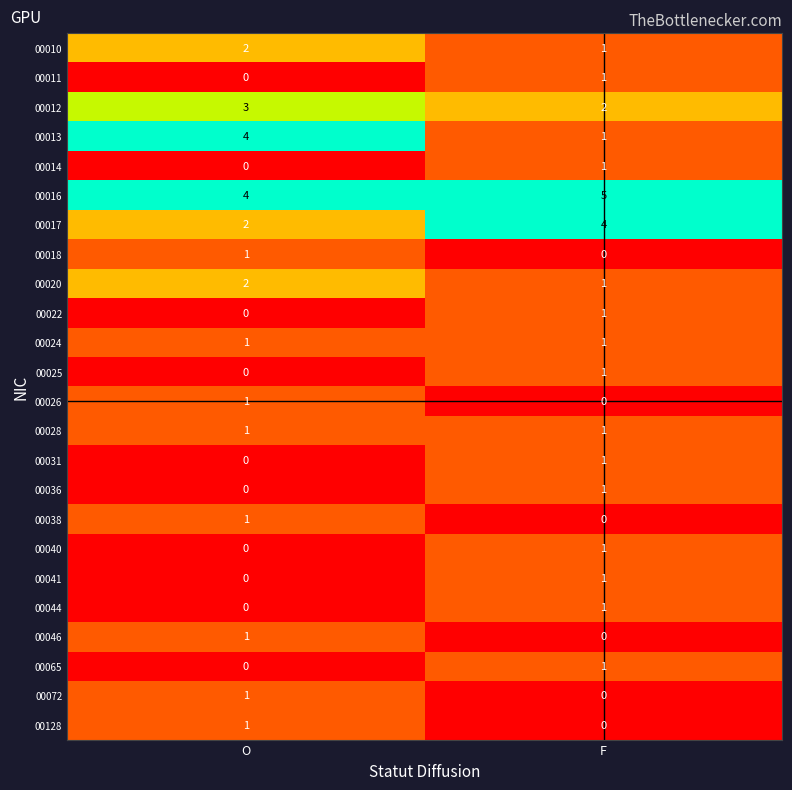

Which label corresponds to the largest value in the chart?

F